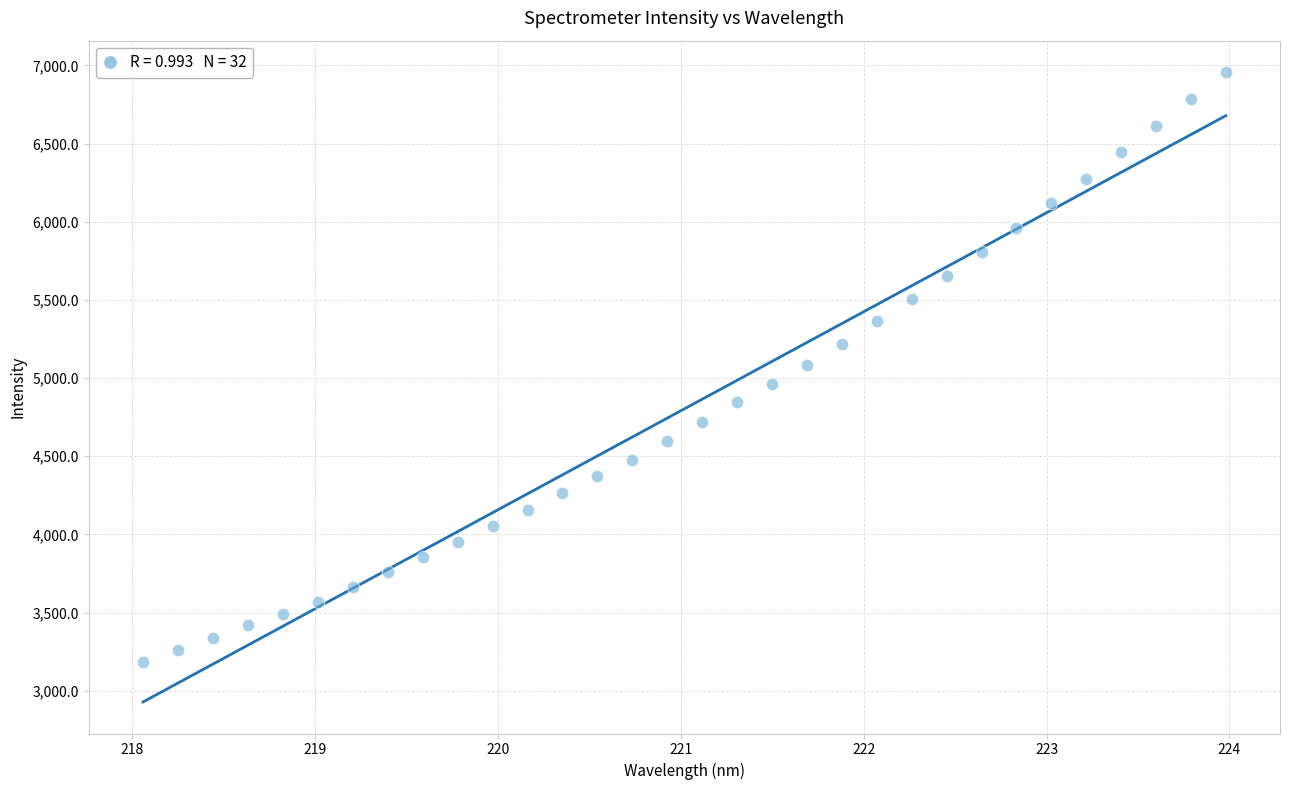

What is the range of Y values (max minus min)?

3770.4